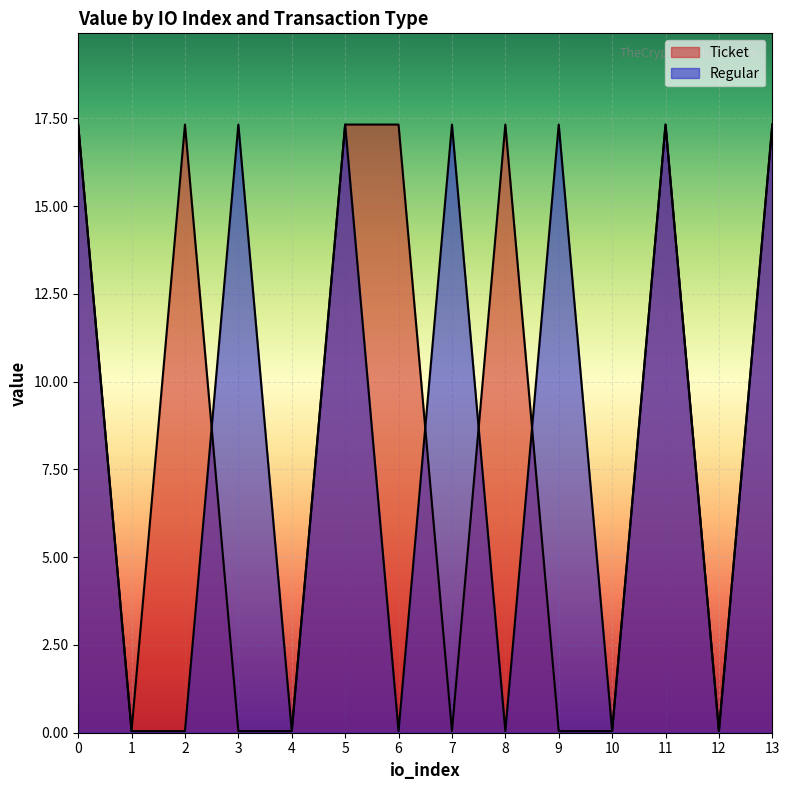

What is the average value of the Ticket series?

8.7